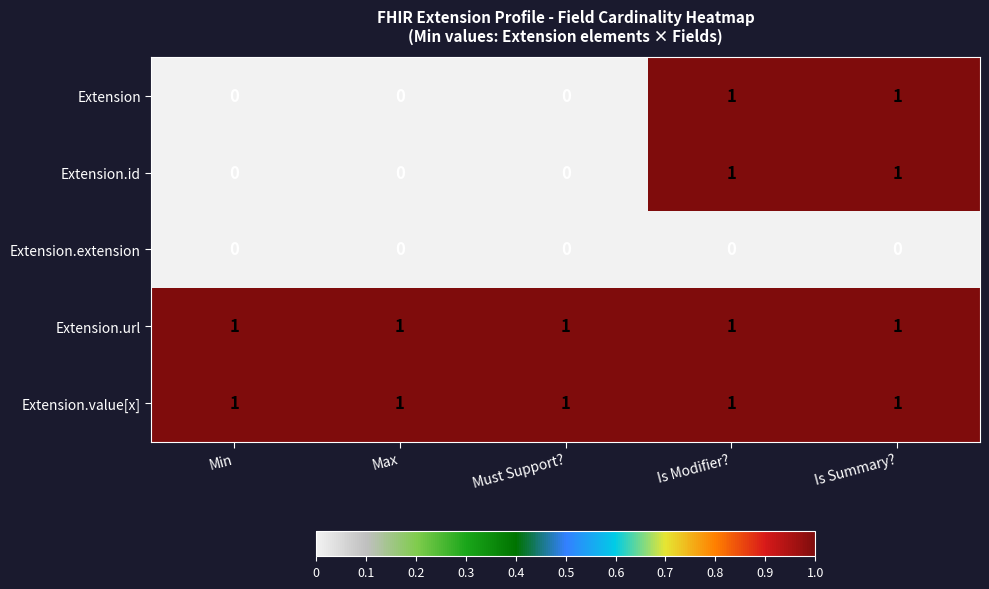

What is the spread (max minus min) of values at Max?

1